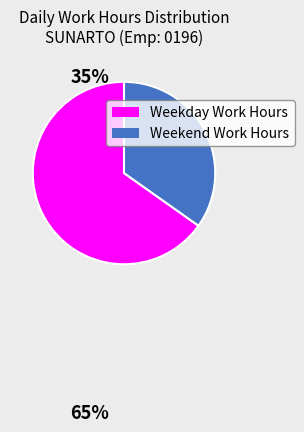

The Weekday Work Hours slice represents 73% of the pie. True or false?

False